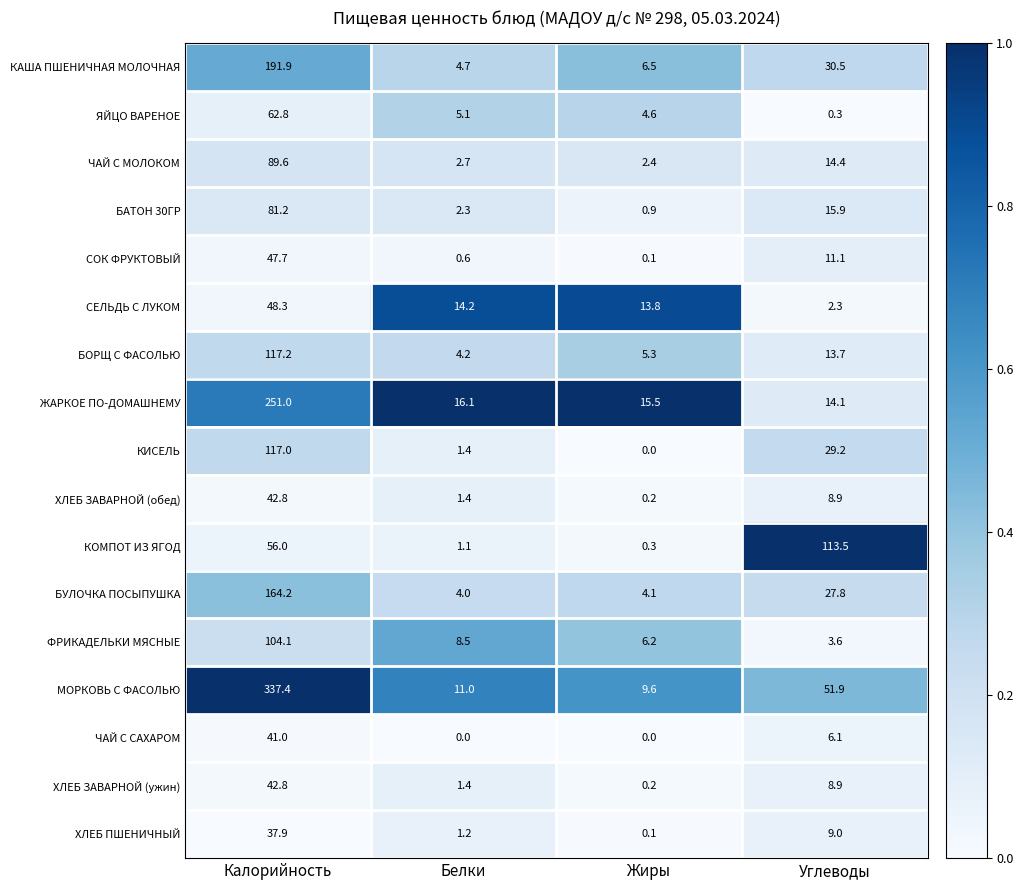

The СЕЛЬДЬ С ЛУКОМ series shows 21.9 at Жиры. True or false?

False